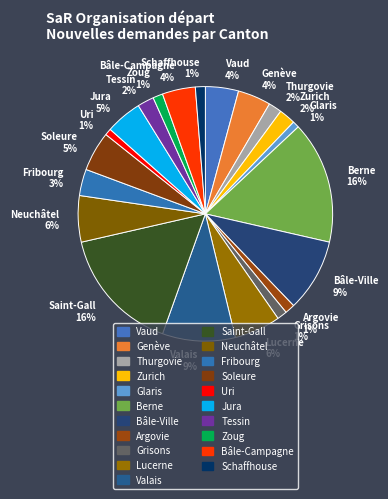

To the nearest percent, what percentage of the pie is Argovie?

1%